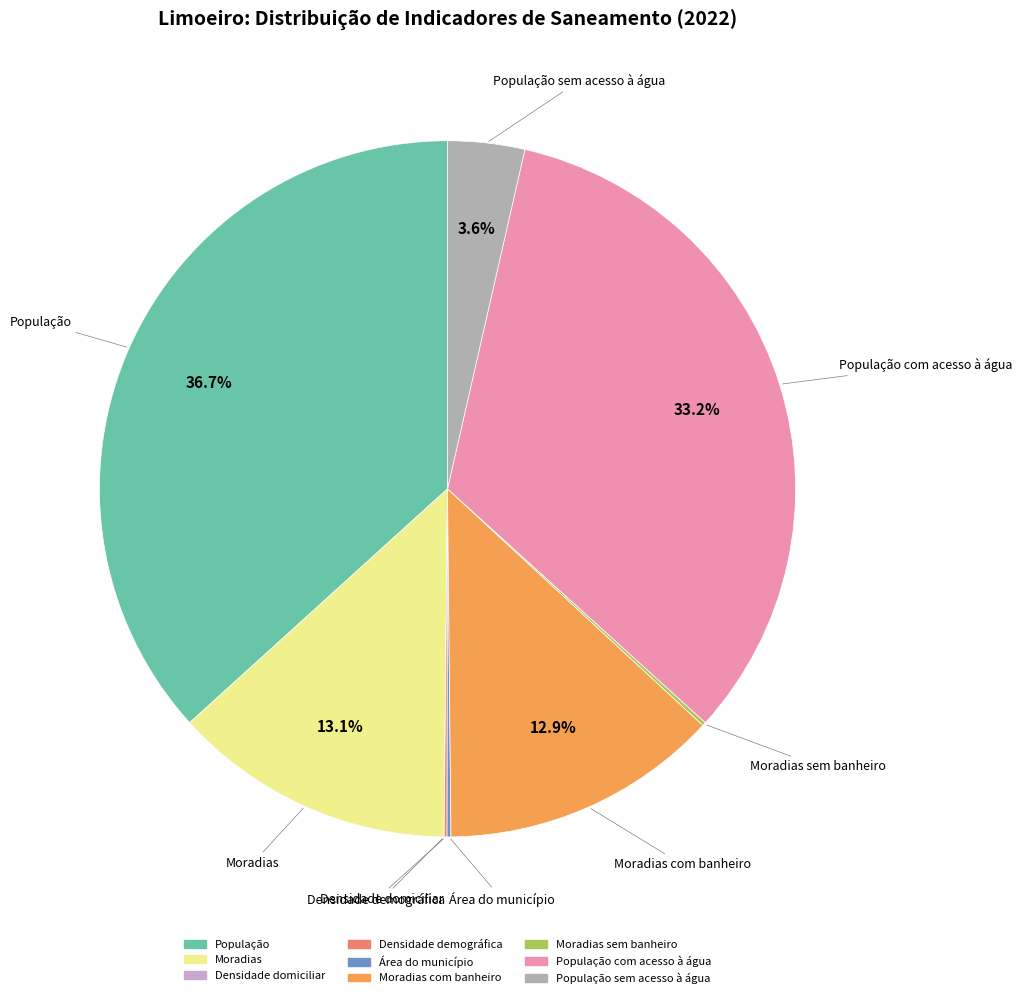

Is there any slice that represents more than half of the pie?

No